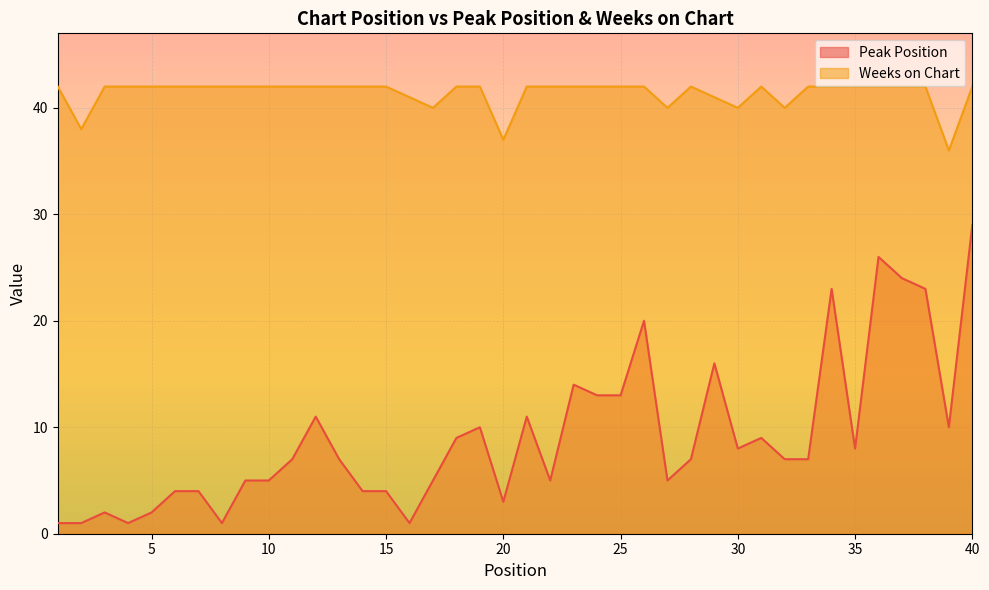

True or false: Peak Position and Weeks on Chart intersect in this chart.

False